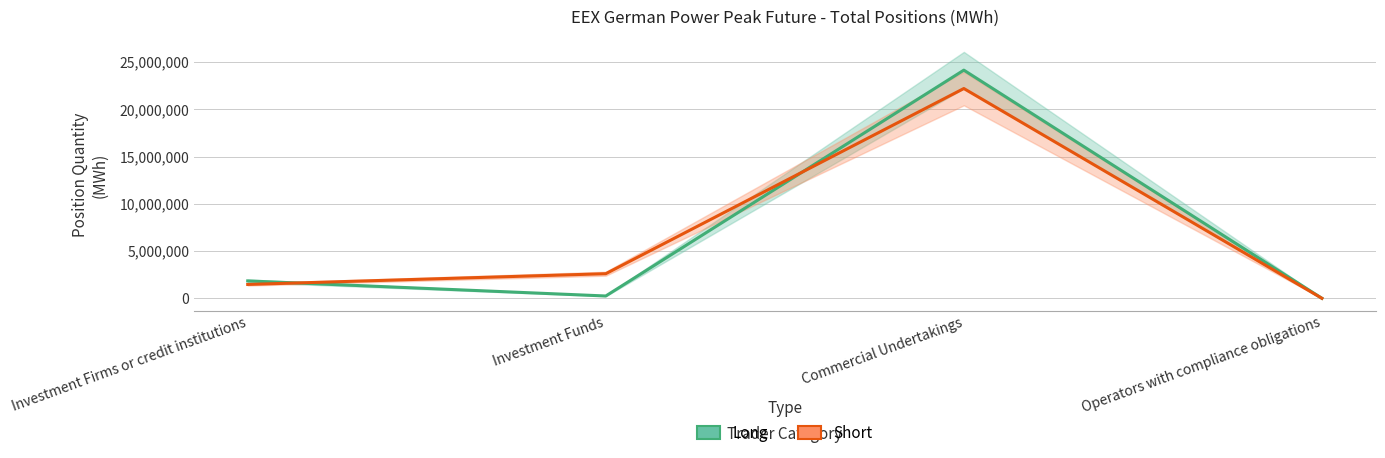

How many intersections are there between Long (Total) and Short (Total)?

2